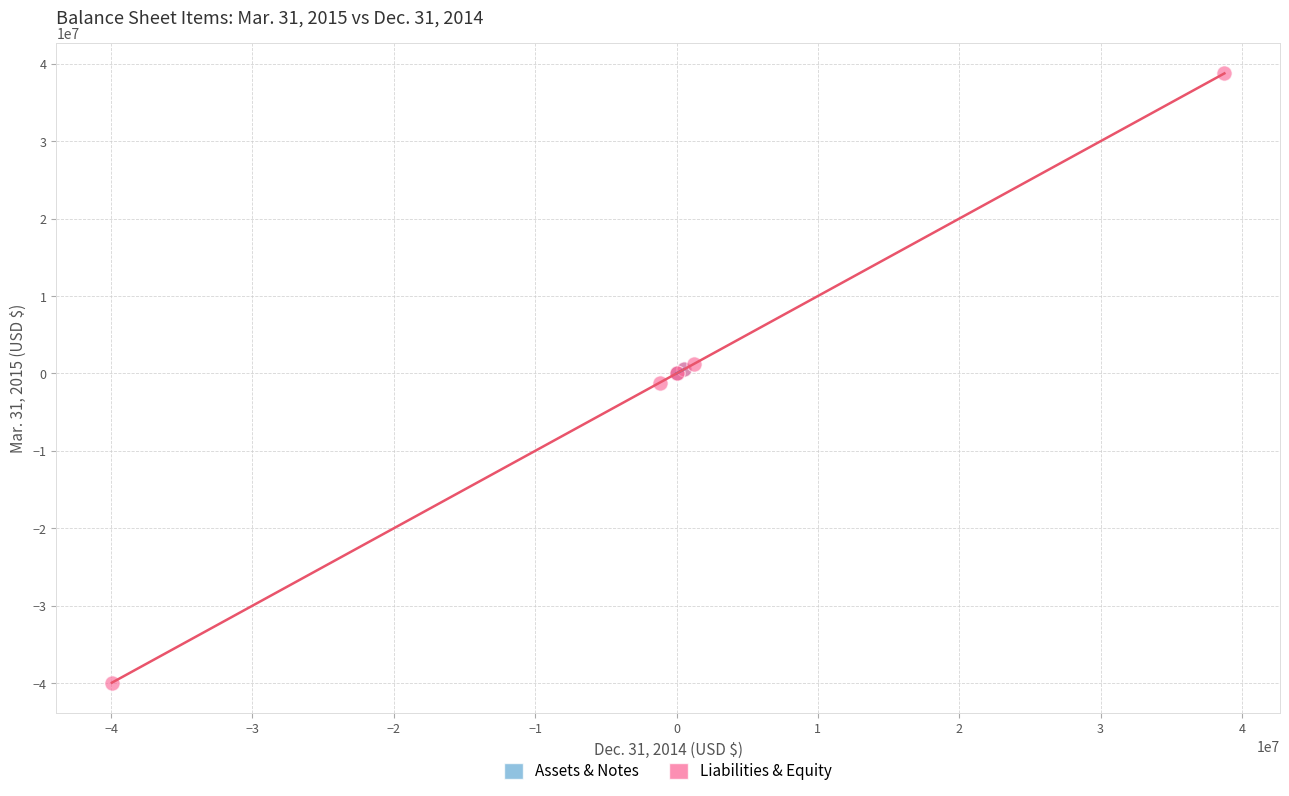

Which series reaches the minimum Y coordinate?

Liabilities & Equity